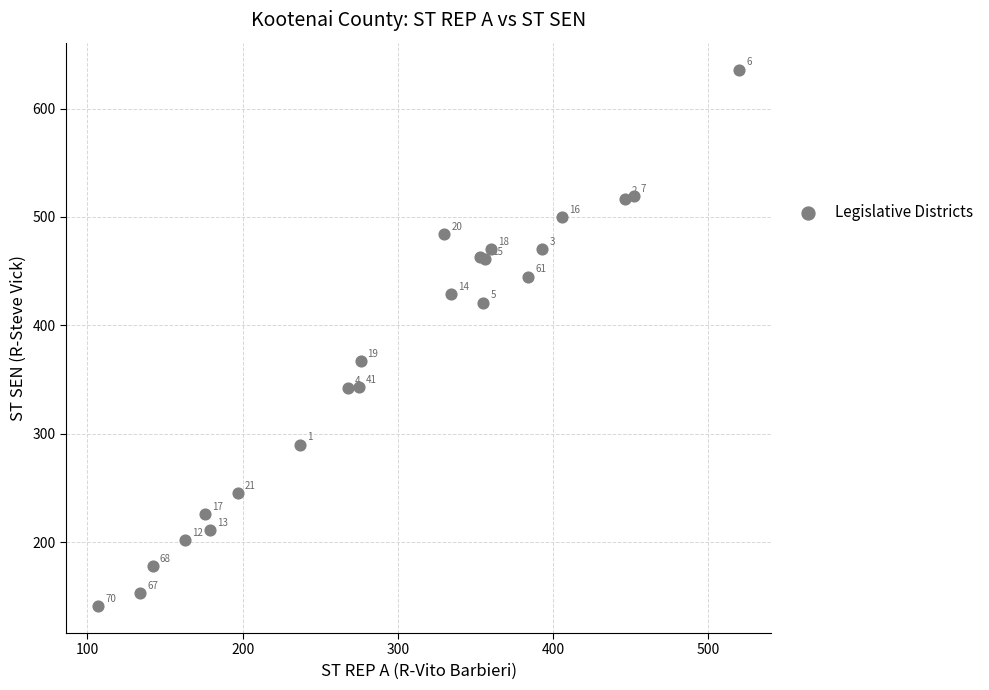

What Y value in the scatter plot is closest to 388?

367